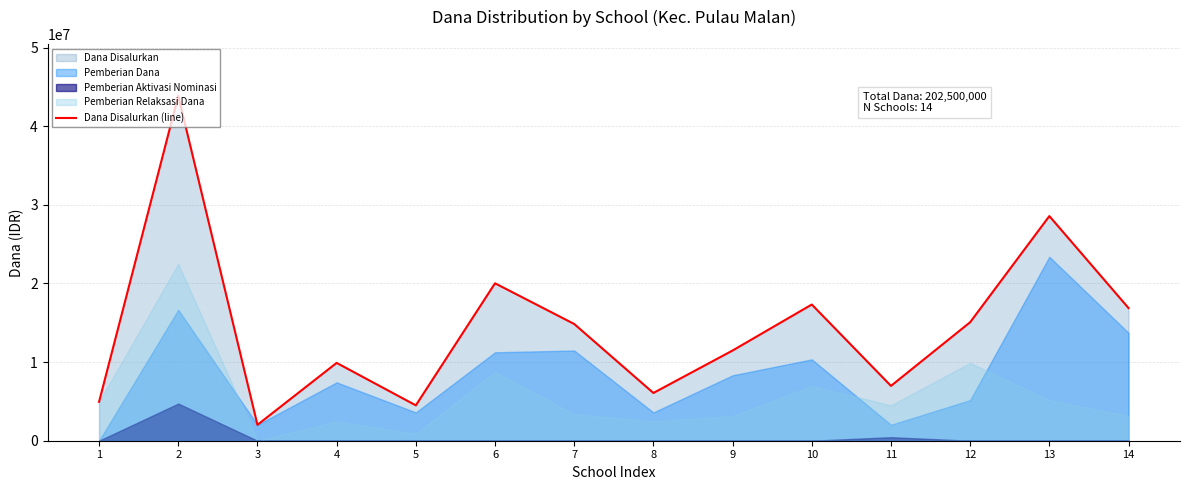

Which category has the lowest value across all series?

3